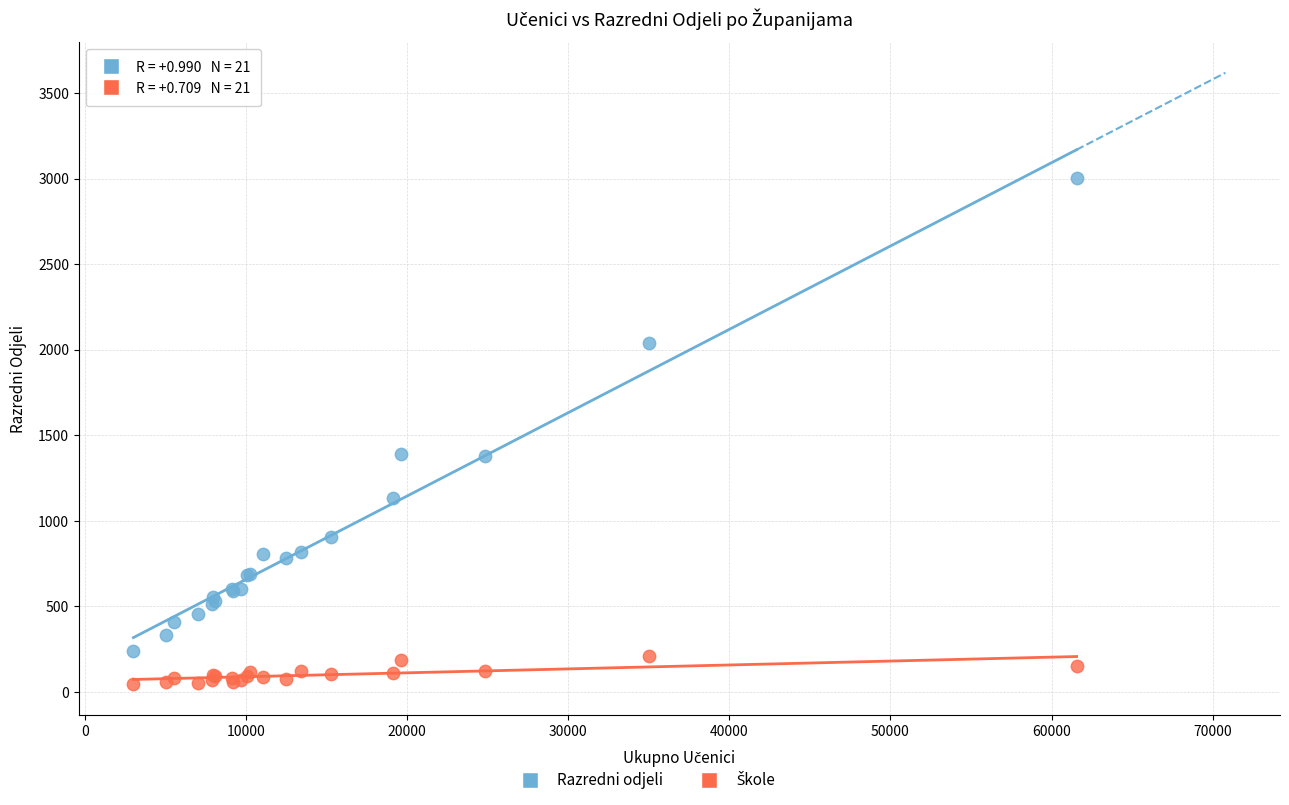

What is the X range (max minus min) for the scatter plot?

58526